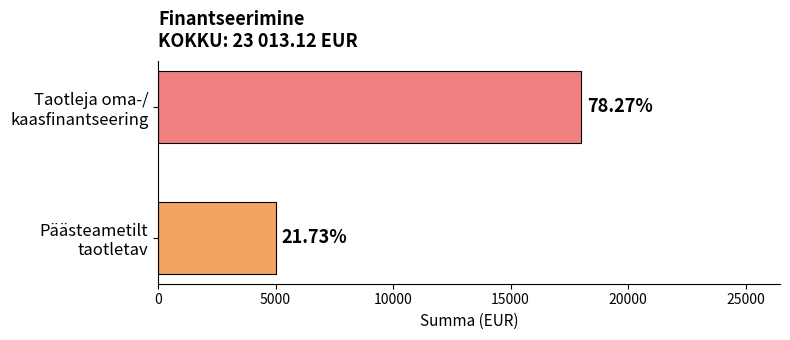

Does the chart contain any negative values?

No